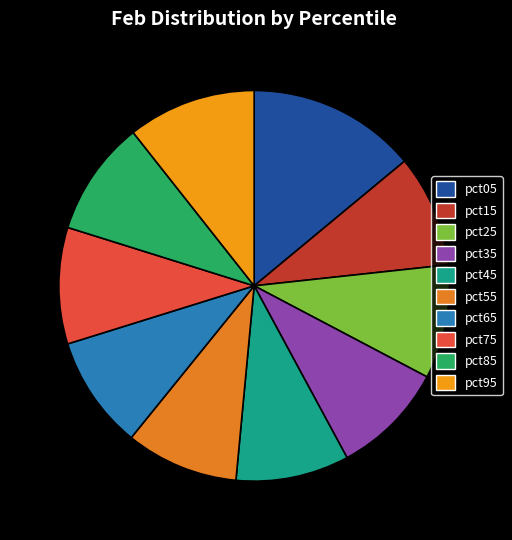

The pct85 slice represents 1% of the pie. True or false?

False